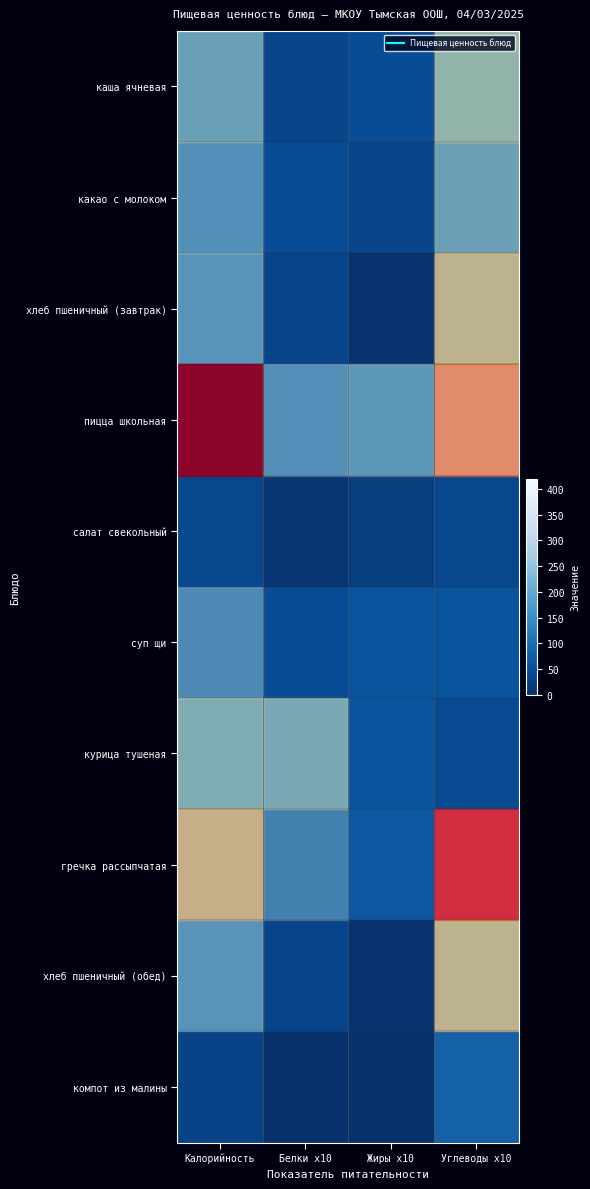

Reading left to right, extract all data points from this chart.

row_0: 124.5	36.0	47.0	170.0
row_1: 100.4	47.0	35.0	125.0
row_2: 105.5	34.0	4.0	221.0
row_3: 412.0	100.9	111.0	282.6
row_4: 38.0	10.0	22.0	38.0
row_5: 92.2	47.0	56.0	57.0
row_6: 146.4	141.0	58.0	44.0
row_7: 233.7	82.0	63.0	359.0
row_8: 105.5	34.0	4.0	221.0
row_9: 32.8	2.0	1.0	79.0